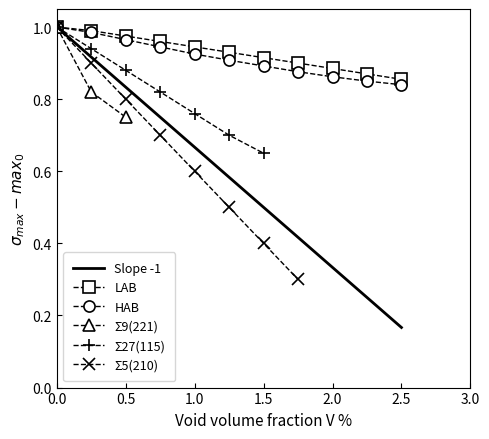

Where is Slope -1 nearest to the value 0?

2.5